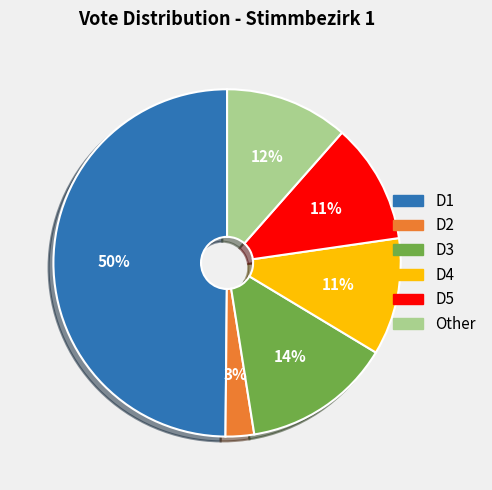

To the nearest percent, what portion does D4 represent?

11%